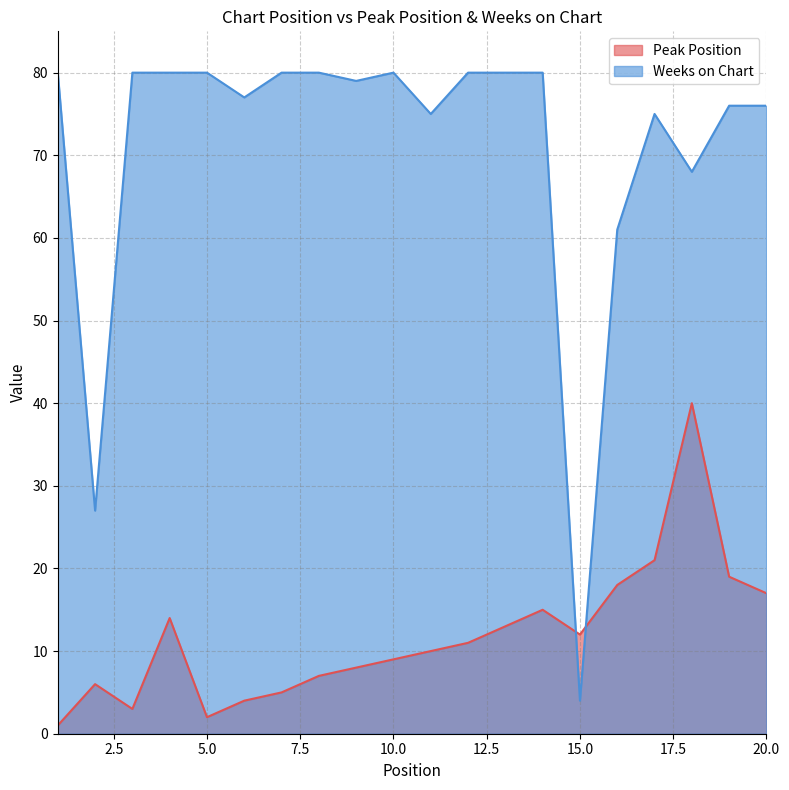

Reading left to right, what are all the values shown in this chart?

Peak Position: 1=1	2=6	3=3	4=14	5=2	6=4	7=5	8=7	9=8	10=9	11=10	12=11	13=13	14=15	15=12	16=18	17=21	18=40	19=19	20=17
Weeks on Chart: 1=80	2=27	3=80	4=80	5=80	6=77	7=80	8=80	9=79	10=80	11=75	12=80	13=80	14=80	15=4	16=61	17=75	18=68	19=76	20=76